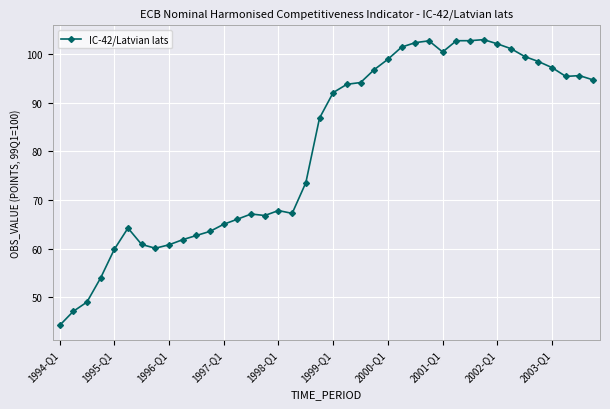

Is this an area chart (filled region under the line)?

No